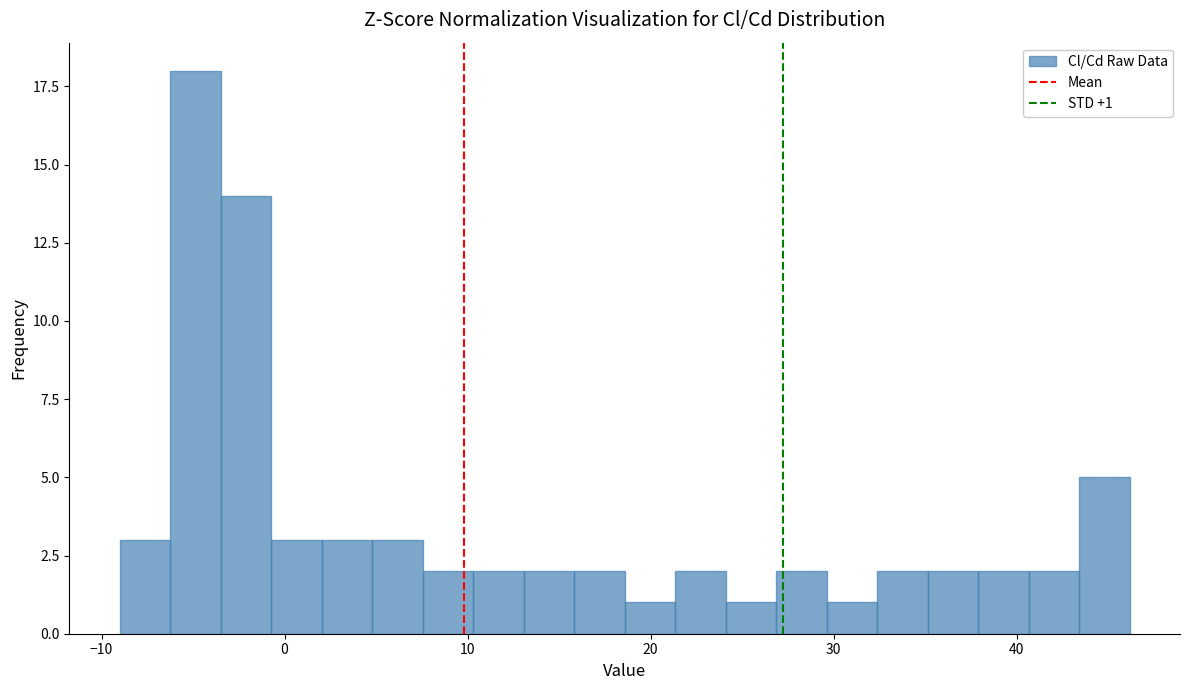

Read against the x-axis, roughly where is the centre of the tallest bar?

-5